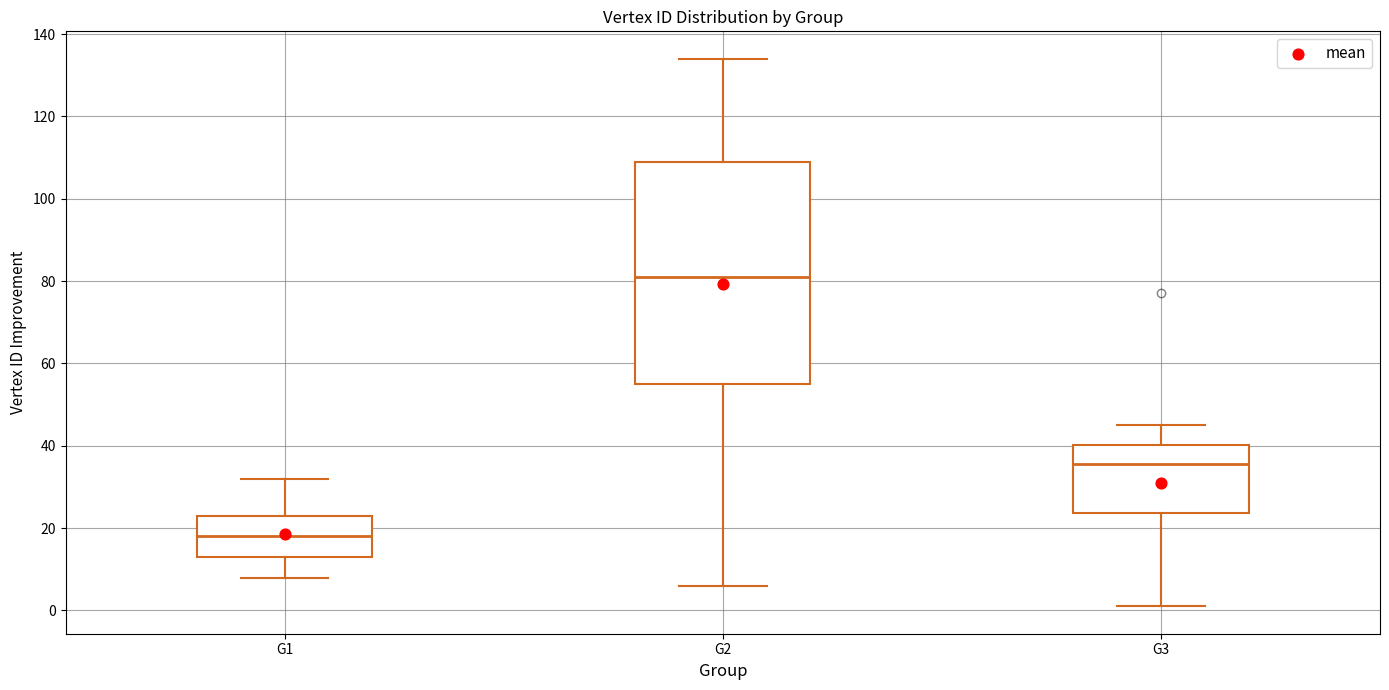

Where is the lower edge of the box for G2 on the y-axis? The values are not printed on the chart, so give them approximately, as read against the axis.

56